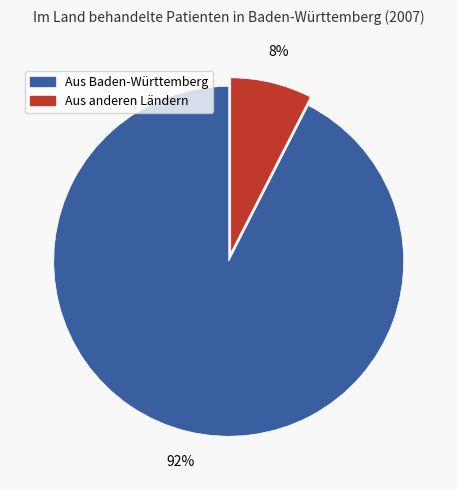

True or false: Aus Baden-Württemberg accounts for 81% of the total.

False